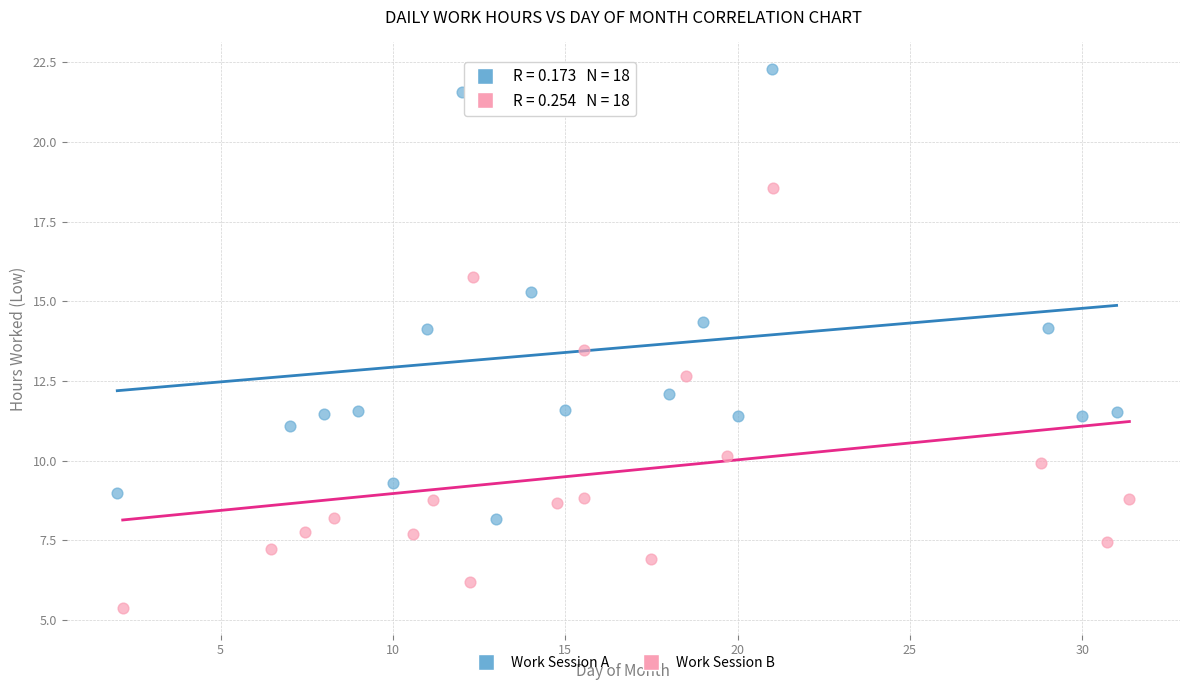

Which series reaches the maximum Y coordinate?

Work Session A